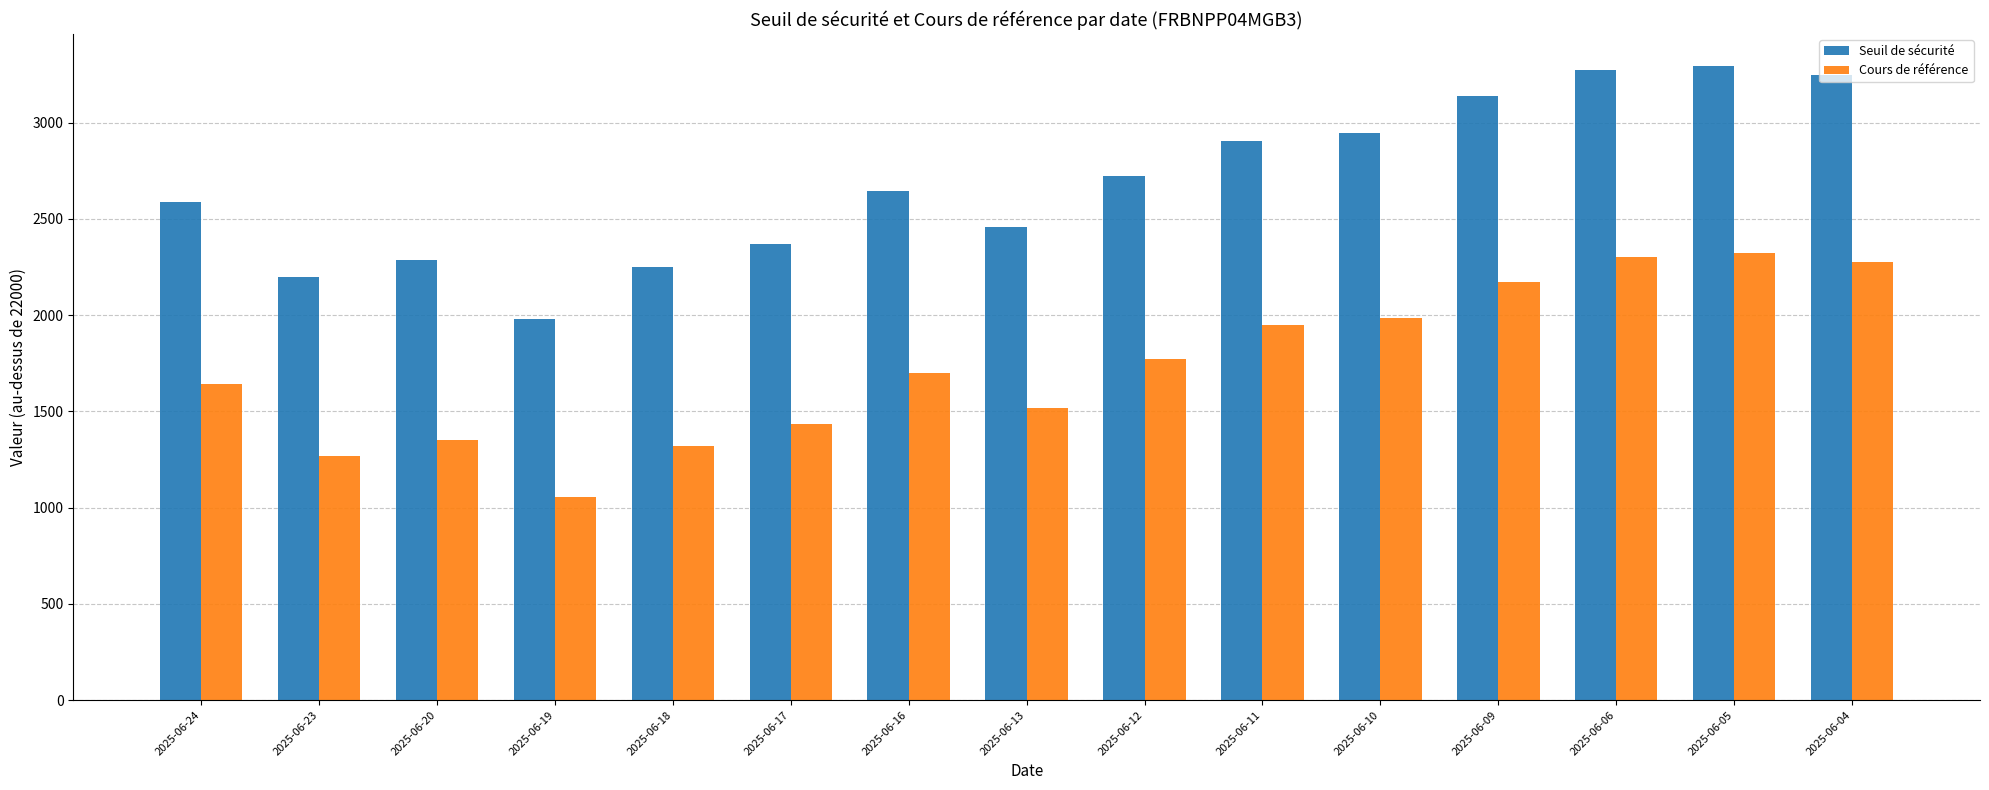

Does the chart contain any negative values?

No